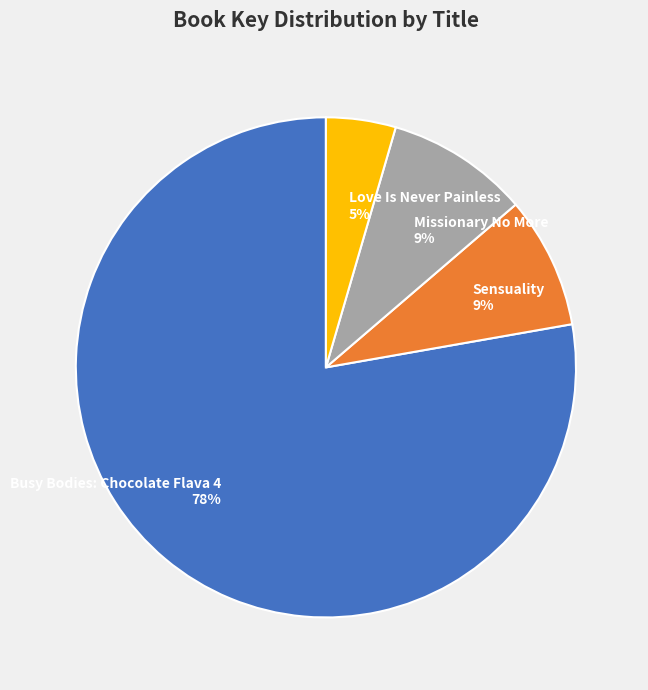

Which slice is the smallest?

Love Is Never Painless